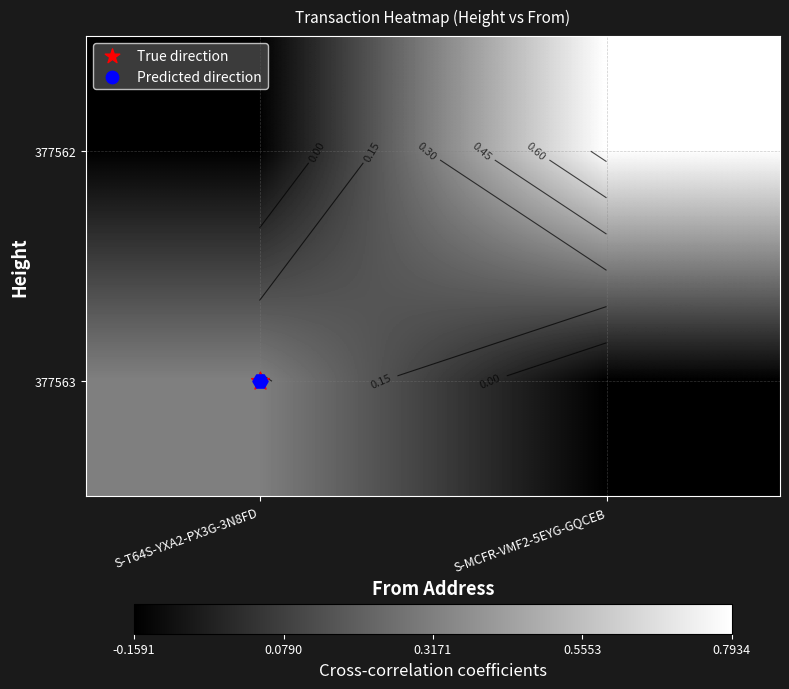

Which category has the lowest value across all series?

S-T64S-YXA2-PX3G-3N8FD